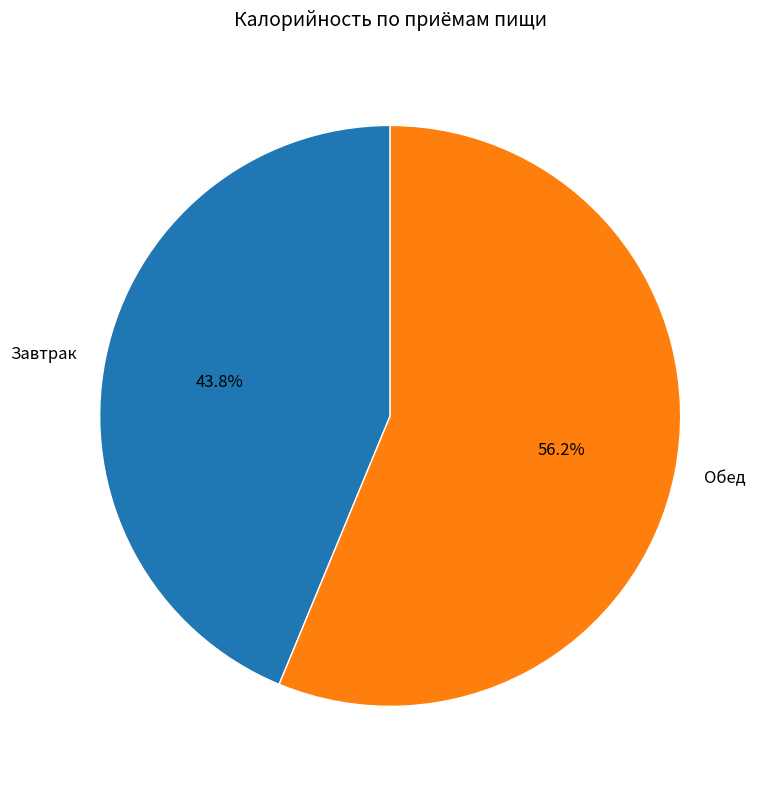

Does Обед represent more than half of the total?

Yes